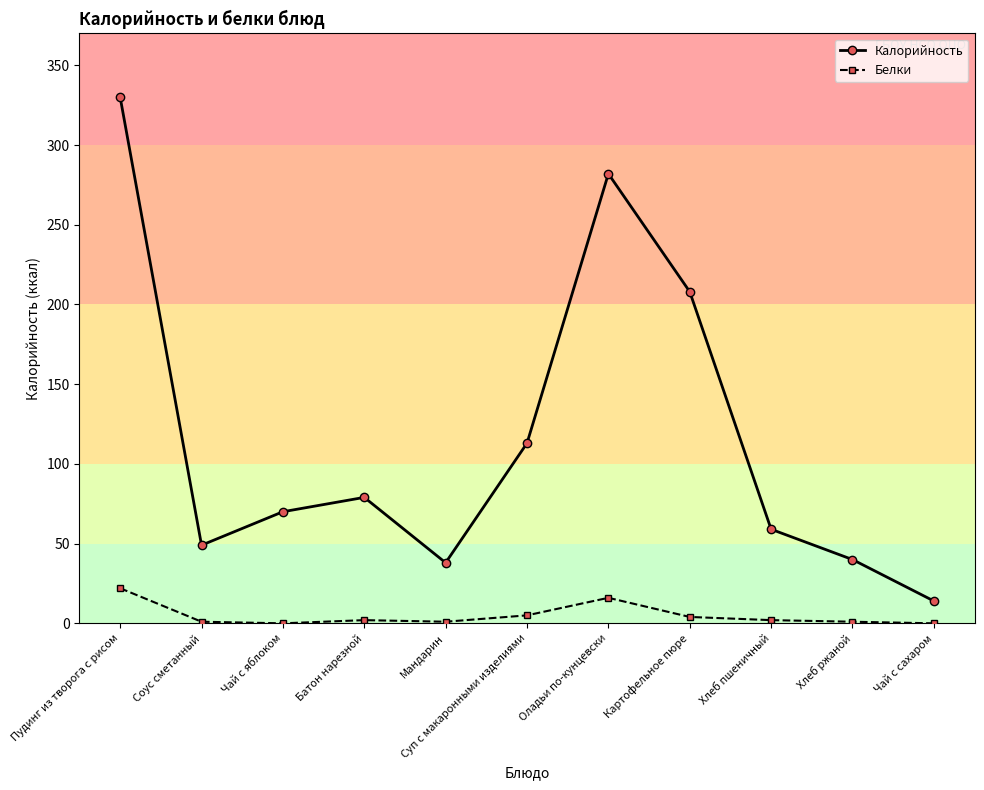

The value of Белки at Чай с сахаром is 0. True or false?

True